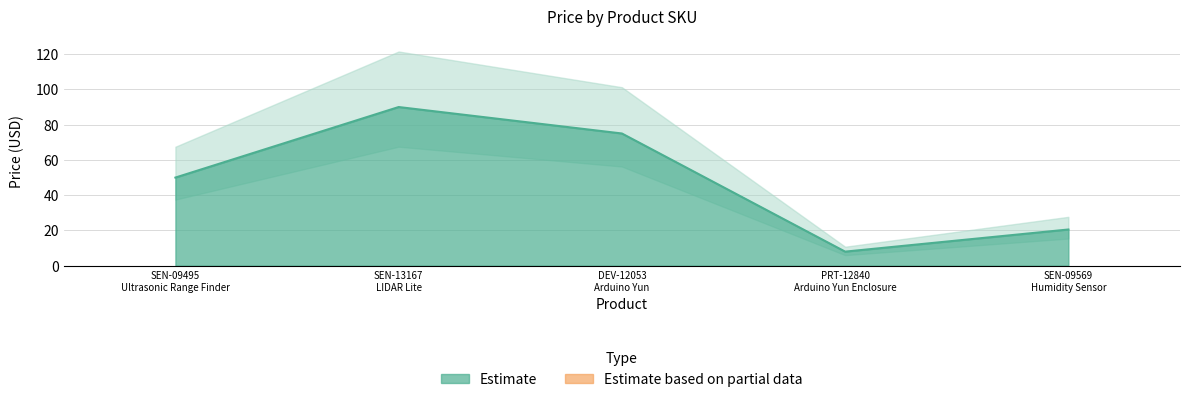

Between SEN-09495
Ultrasonic Range Finder and SEN-09569
Humidity Sensor, which is larger?

SEN-09495
Ultrasonic Range Finder